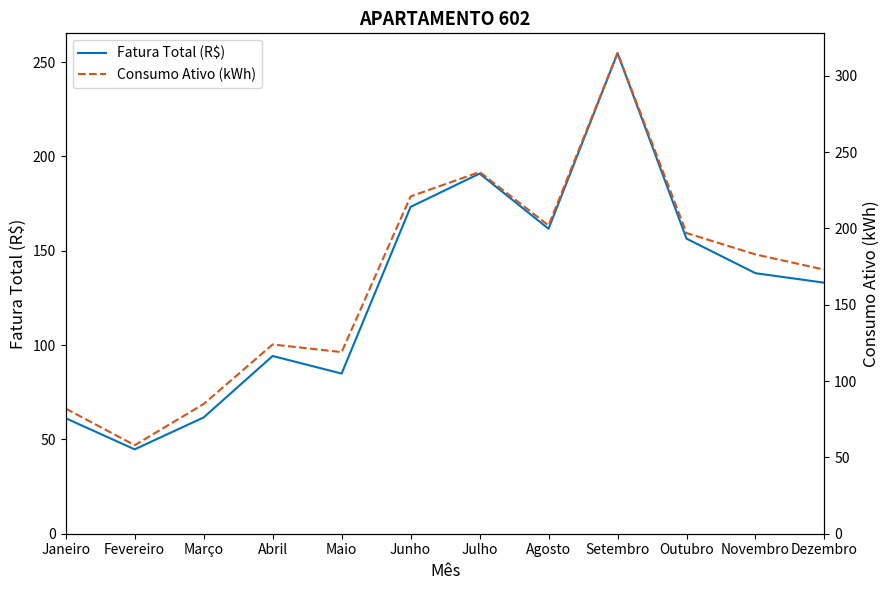

What is the label of the 12th point from the right?

Janeiro